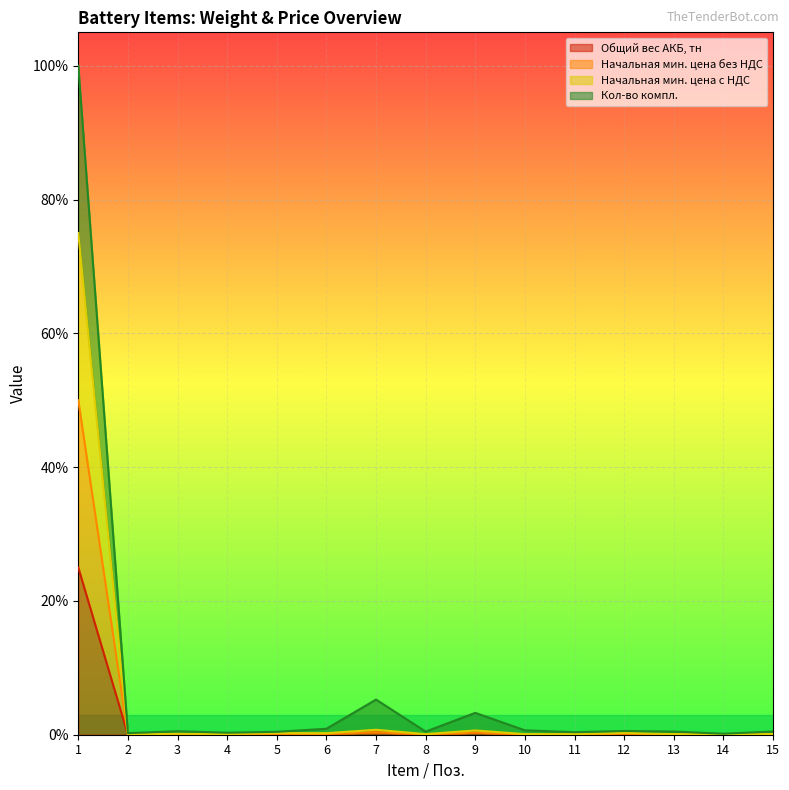

Reading left to right, extract all data points from this chart.

Общий вес АКБ, тн: 0.2	0.0	0.0	0.0	0.0	0.0	0.0	0.0	0.0	0.0	0.0	0.0	0.0	0.0	0.0
Начальная мин. цена без НДС: 0.5	0.0	0.0	0.0	0.0	0.0	0.0	0.0	0.0	0.0	0.0	0.0	0.0	0.0	0.0
Начальная мин. цена с НДС: 0.8	0.0	0.0	0.0	0.0	0.0	0.0	0.0	0.0	0.0	0.0	0.0	0.0	0.0	0.0
Кол-во компл.: 1.0	0.0	0.0	0.0	0.0	0.0	0.1	0.0	0.0	0.0	0.0	0.0	0.0	0.0	0.0